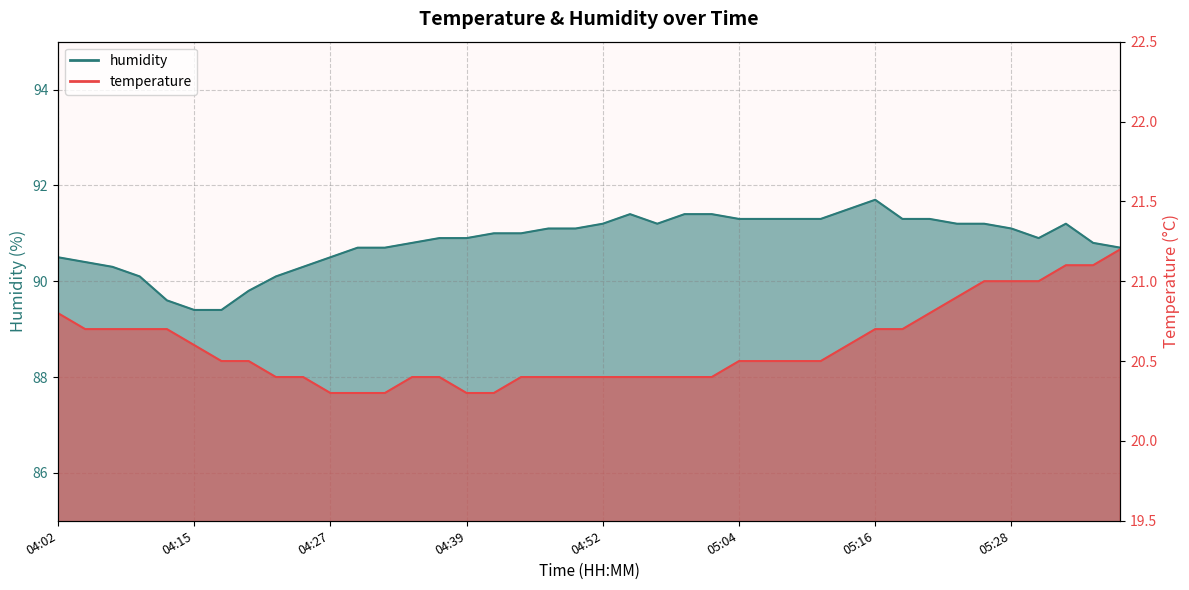

What is the difference between the maximum and minimum values in the temperature series?

0.9